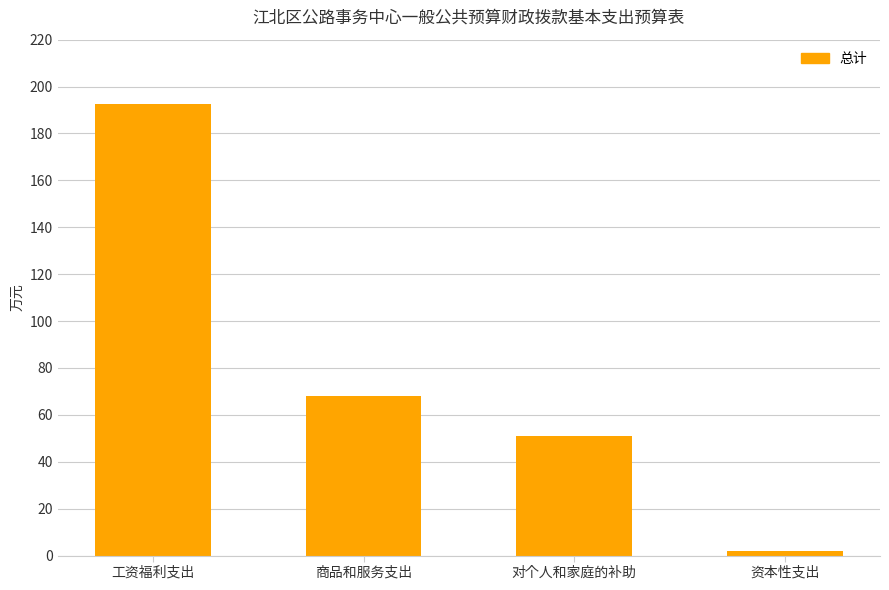

Reading left to right, list all the values displayed in this chart.

工资福利支出=192.4	商品和服务支出=68.1	对个人和家庭的补助=50.9	资本性支出=2.1